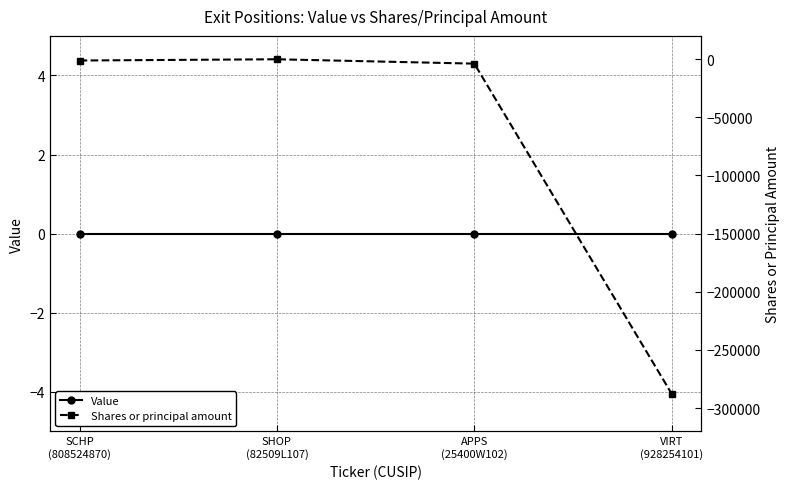

Where does the Shares or principal amount series first go above -1165?

SHOP
(82509L107)